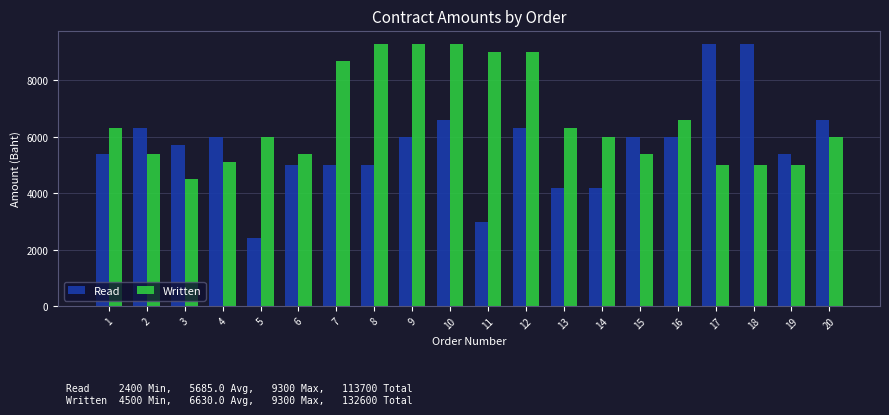

Reading left to right, what are all the values shown in this chart?

Read: 5400	6300	5700	6000	2400	5000	5000	5000	6000	6600	3000	6300	4200	4200	6000	6000	9300	9300	5400	6600
Written: 6300	5400	4500	5100	6000	5400	8700	9300	9300	9300	9000	9000	6300	6000	5400	6600	5000	5000	5000	6000